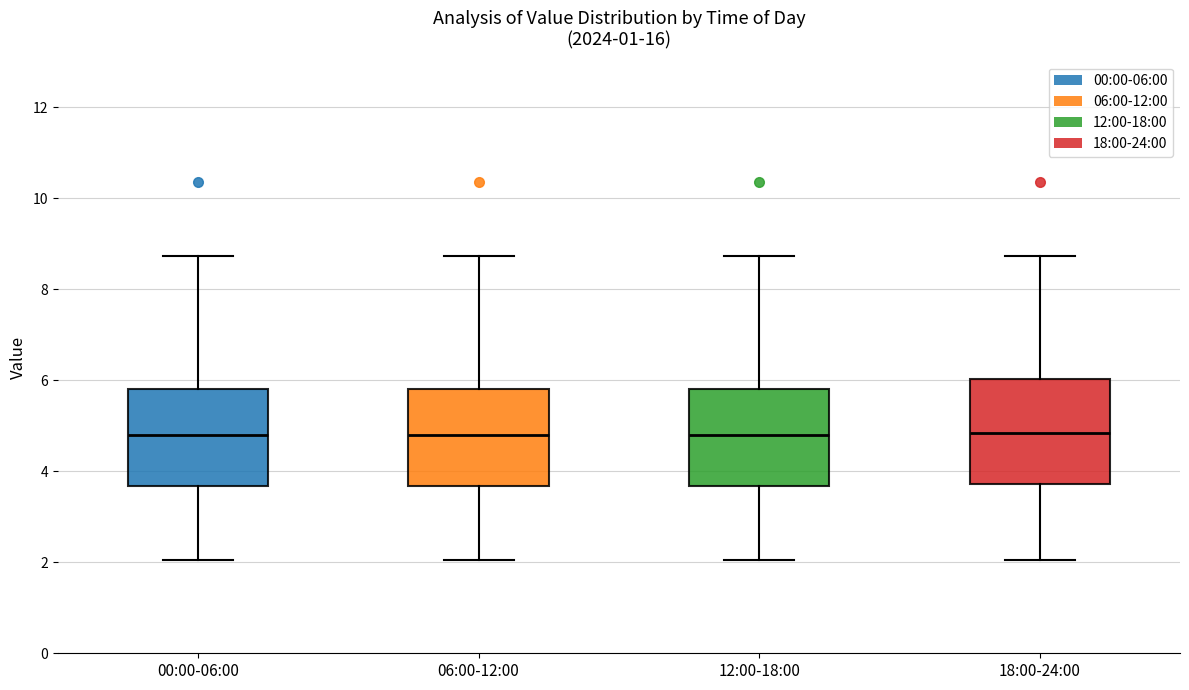

Where does the lower whisker of the box for 00:00-06:00 end on the y-axis? The values are not printed on the chart, so give them approximately, as read against the axis.

2.0